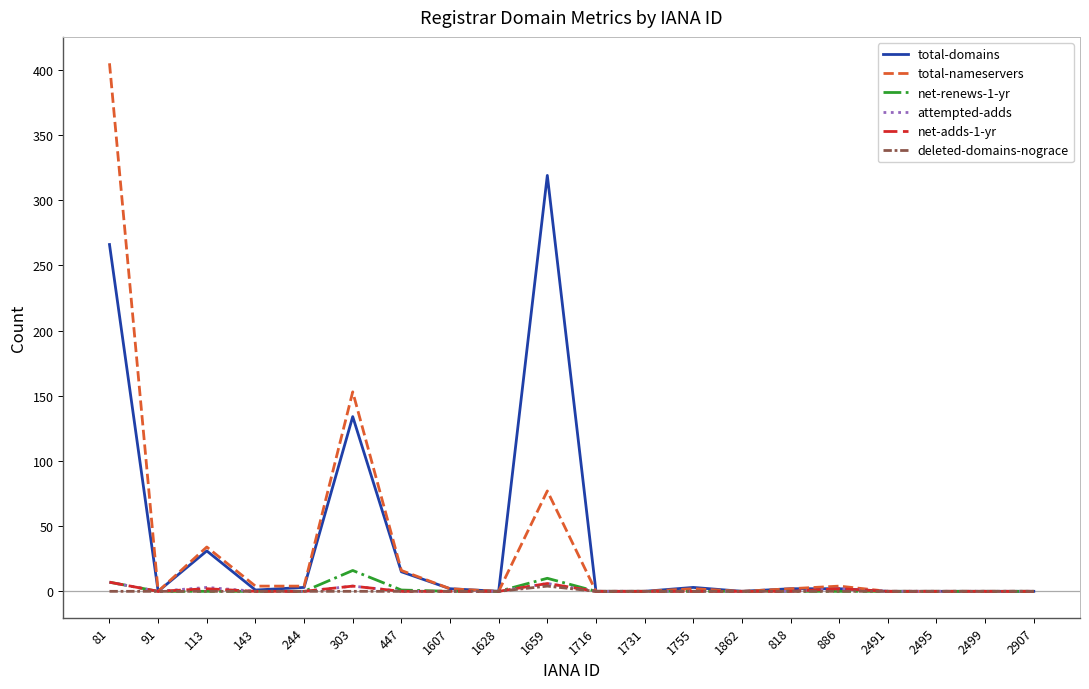

Which series has the widest spread of values?

total-nameservers